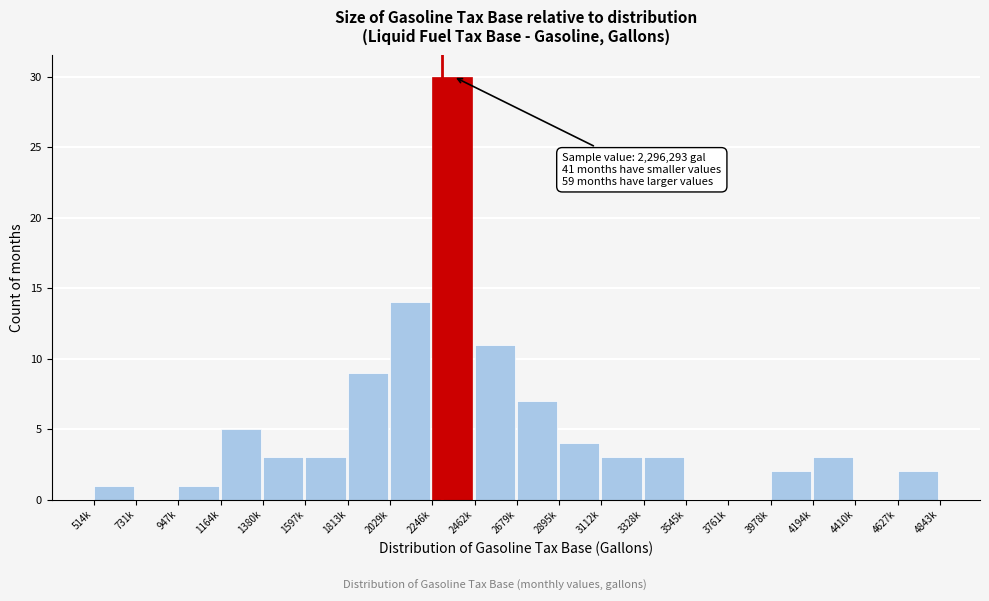

Reading right to left, list all the values displayed in this chart.

4627k=2	4410k=0	4194k=3	3978k=2	3761k=0	3545k=0	3328k=3	3112k=3	2895k=4	2679k=7	2462k=11	2246k=30	2029k=14	1813k=9	1597k=3	1380k=3	1164k=5	947k=1	731k=0	514k=1